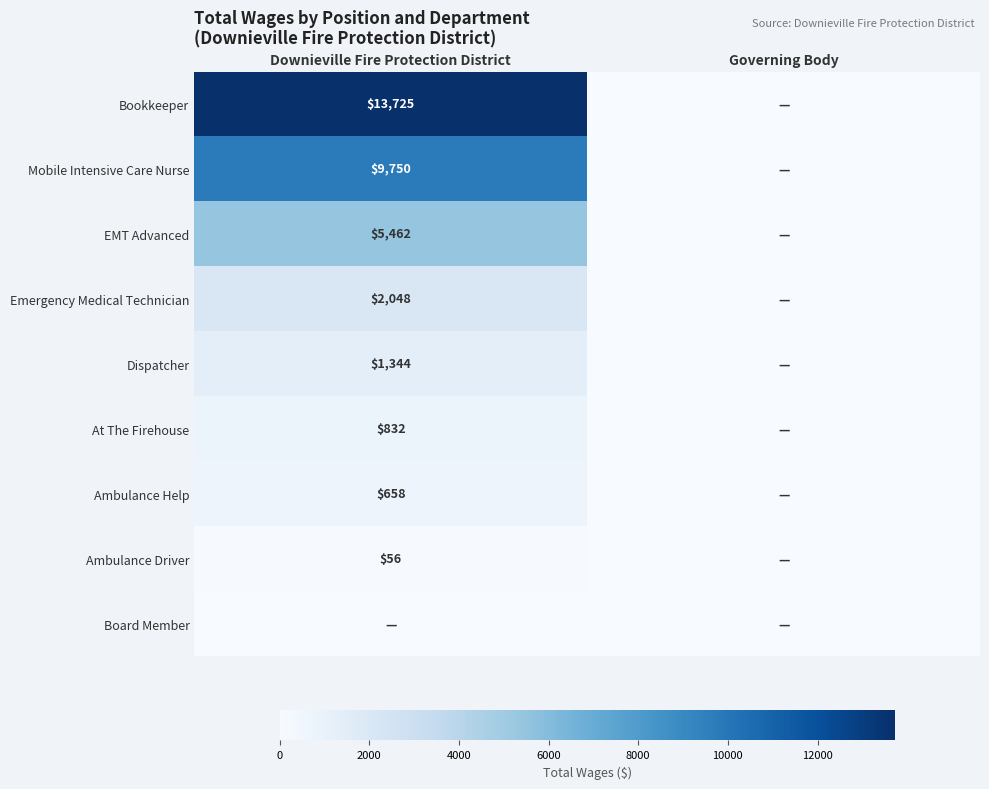

How many distinct data groups are displayed?

9